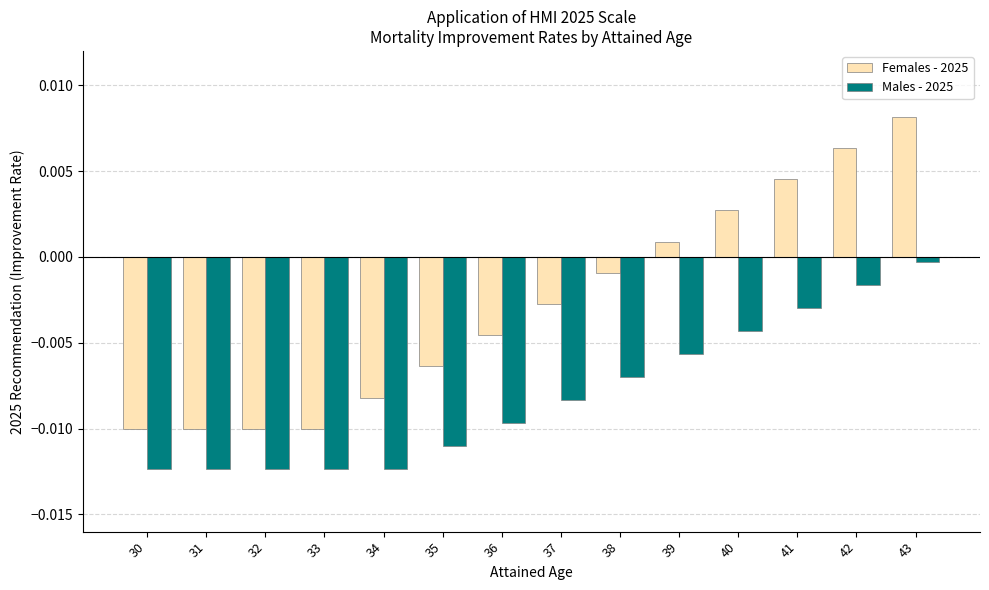

How many values in the Females - 2025 series are below 0?

9